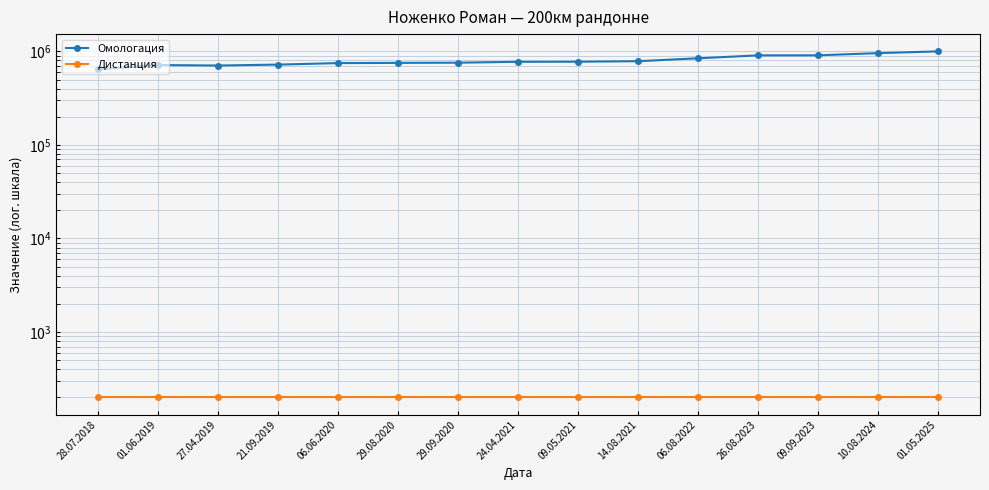

What is the average value of the Омологация series?

800582